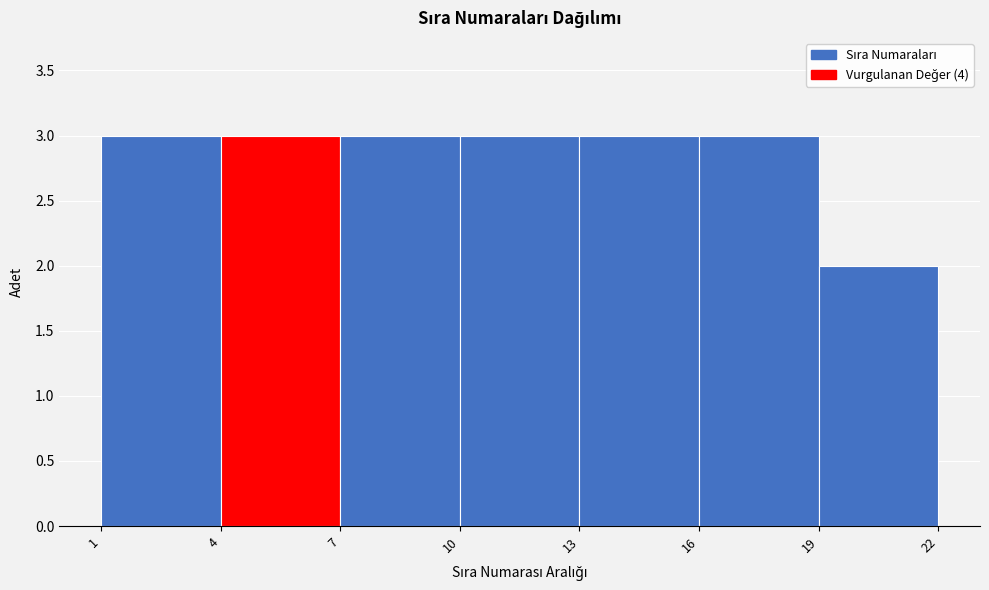

Reading left to right, transcribe this chart: for each bar, give the range it covers on the x-axis and its height. The values are not printed on the chart, so give them approximately, as read against the axis.

1 to 4: 3
4 to 7: 3
7 to 10: 3
10 to 13: 3
13 to 16: 3
16 to 19: 3
19 to 22: 2